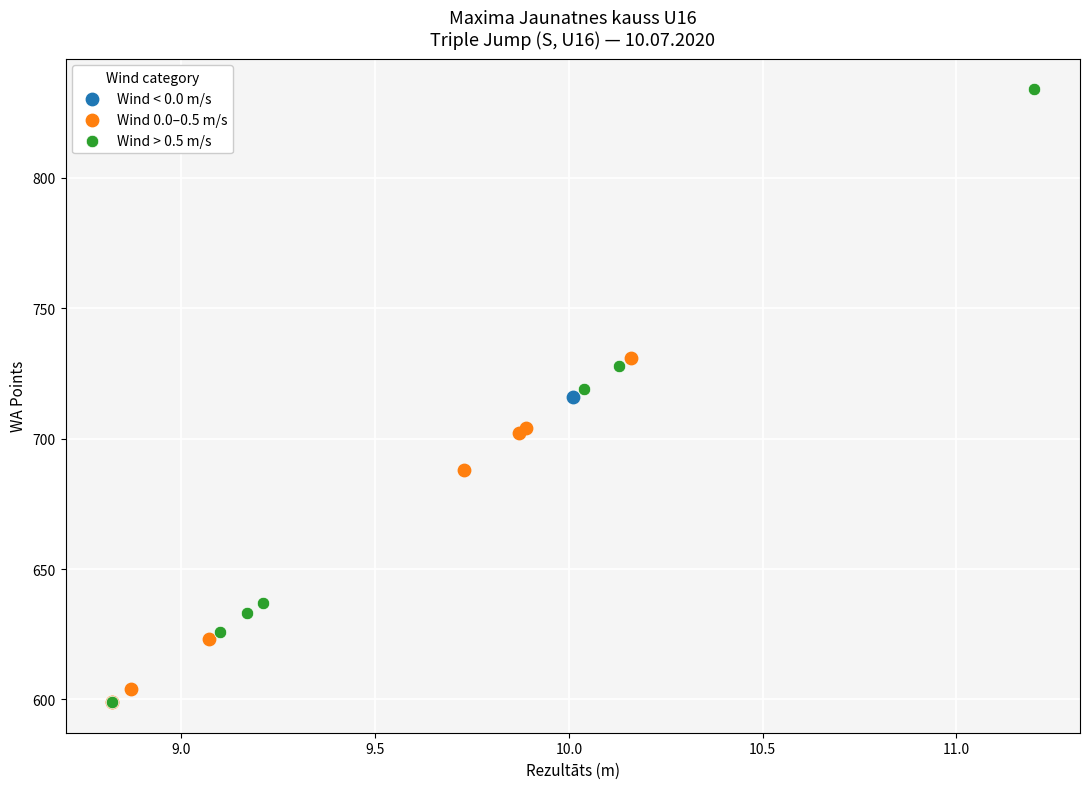

What are all the series names shown in the legend?

Wind < 0.0 m/s, Wind 0.0–0.5 m/s, Wind > 0.5 m/s